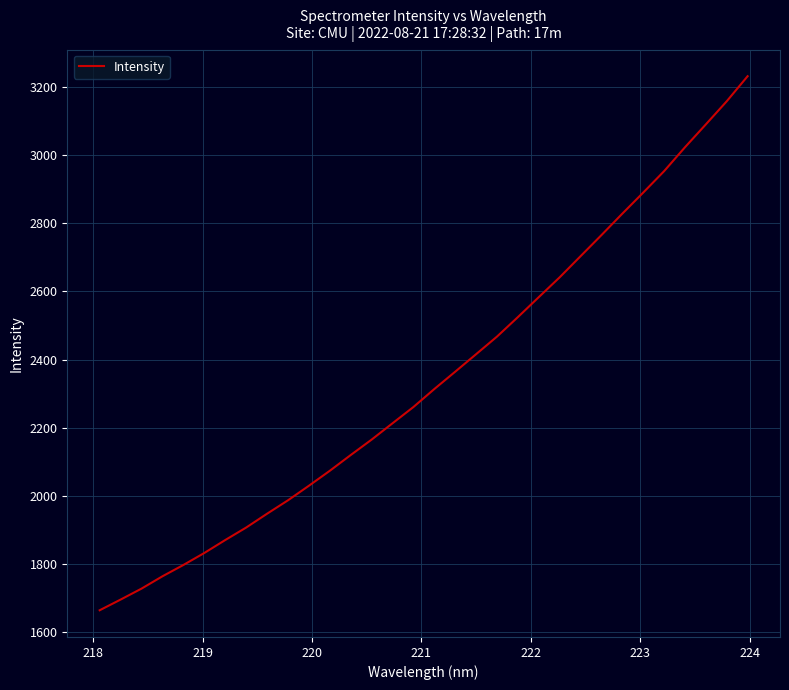

What is the minimum value shown in the chart?

1663.8